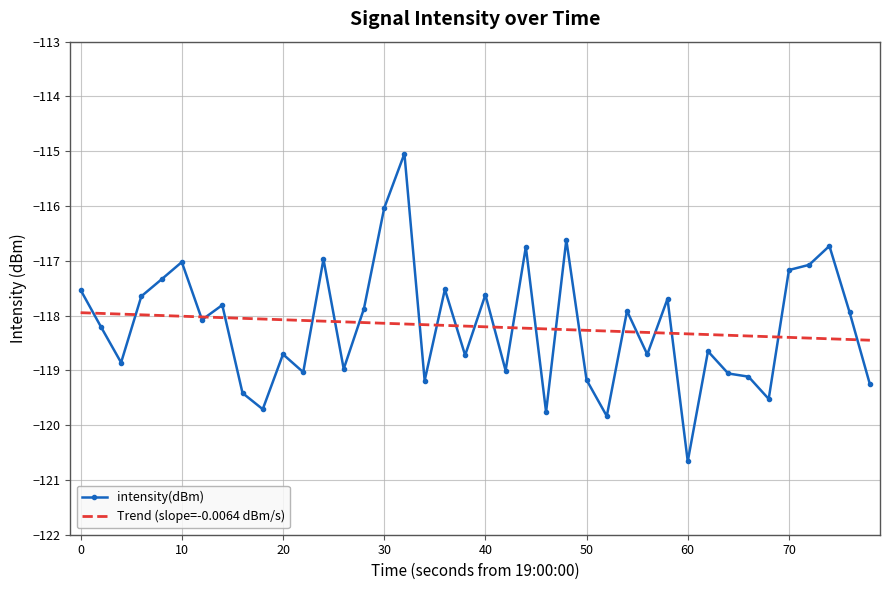

How many lines are shown in the chart?

1